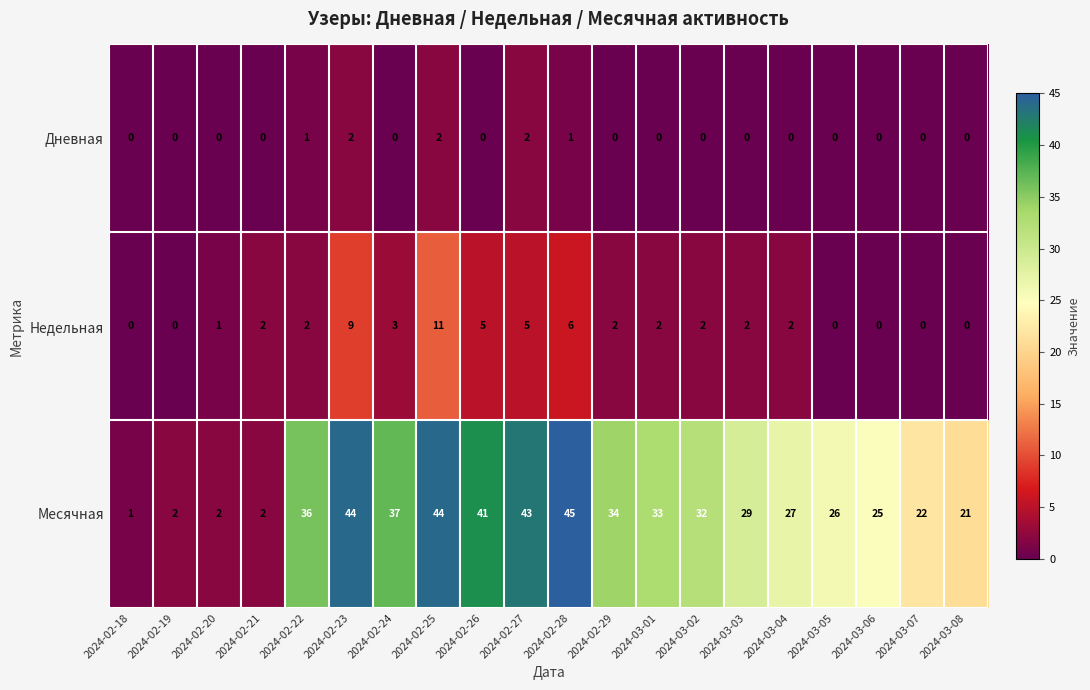

How many distinct data groups are displayed?

3